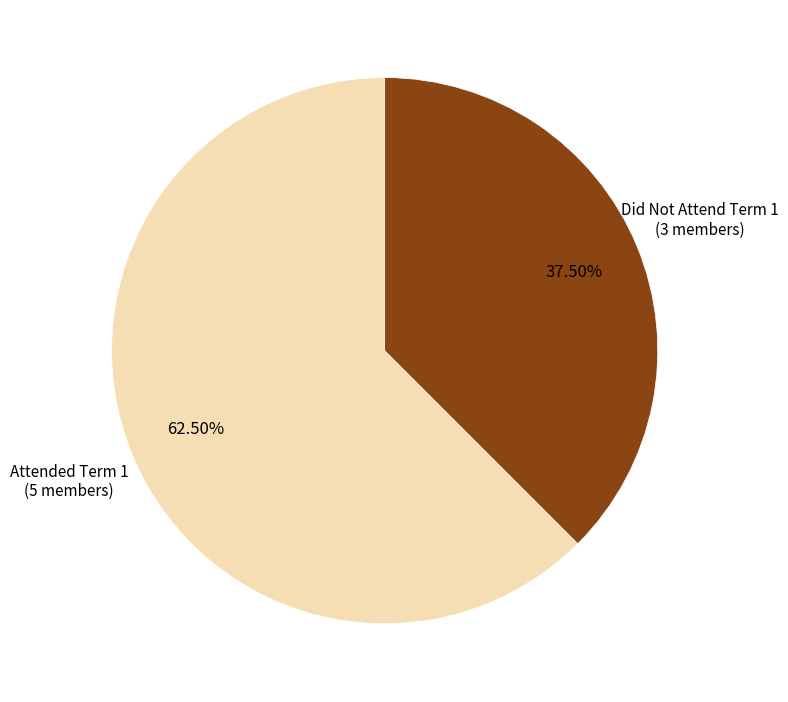

Which category accounts for the majority?

Attended Term 1